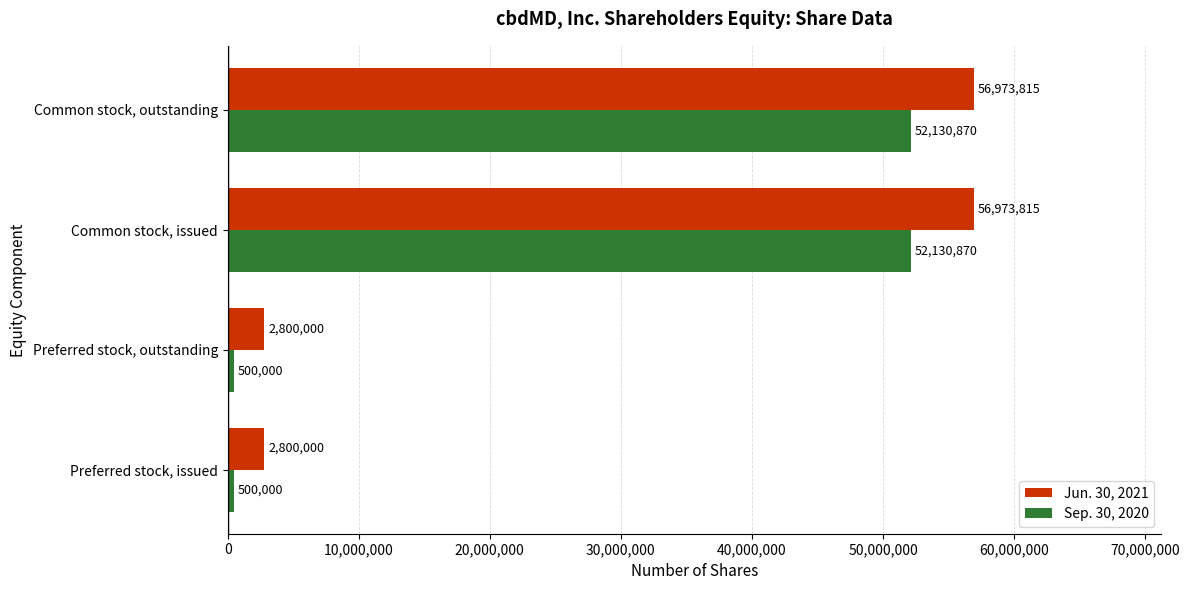

Rank the series at Preferred stock, outstanding from lowest to highest value.

Sep. 30, 2020, Jun. 30, 2021